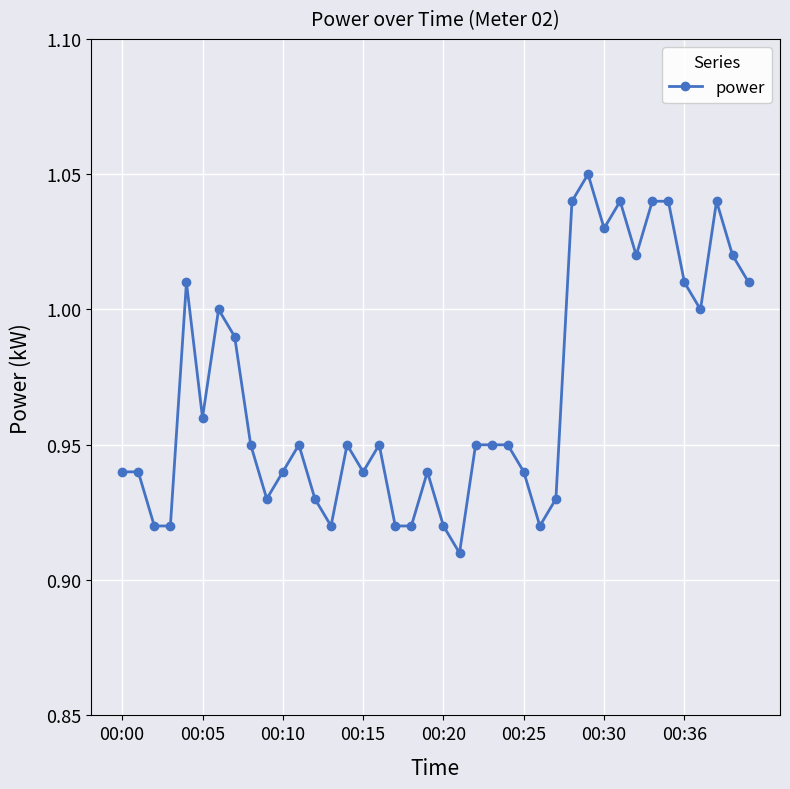

True or false: there are more than 0 points higher than both neighbors.

True